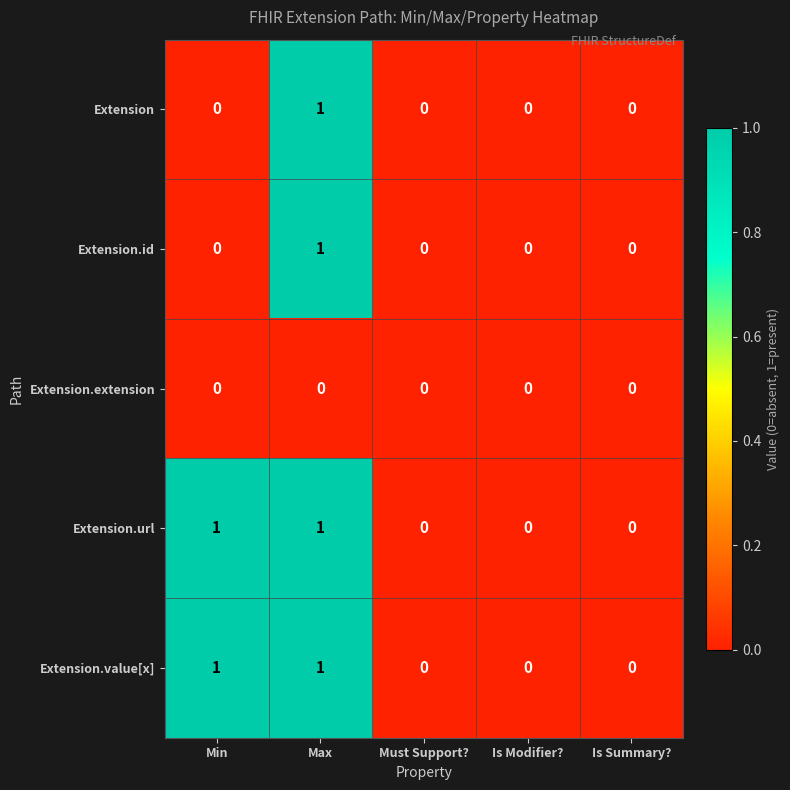

At which label does Extension.id reach its peak?

Max